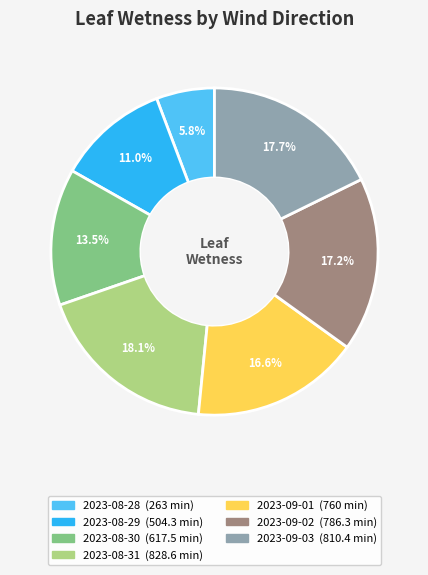

Does any single category account for the majority?

No